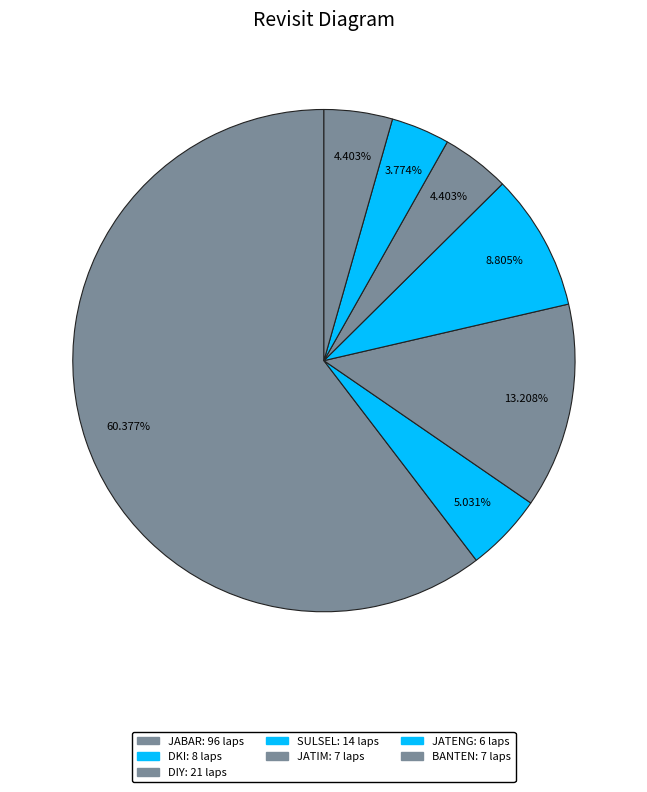

How many segments does this pie chart have?

7